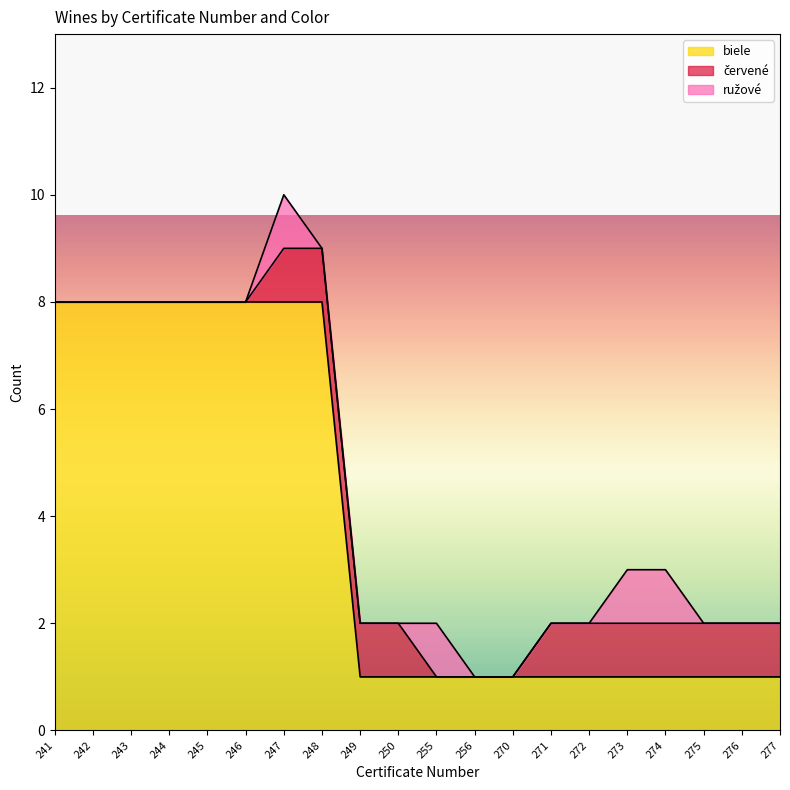

Between 242 and 271, which series saw the biggest shift?

biele